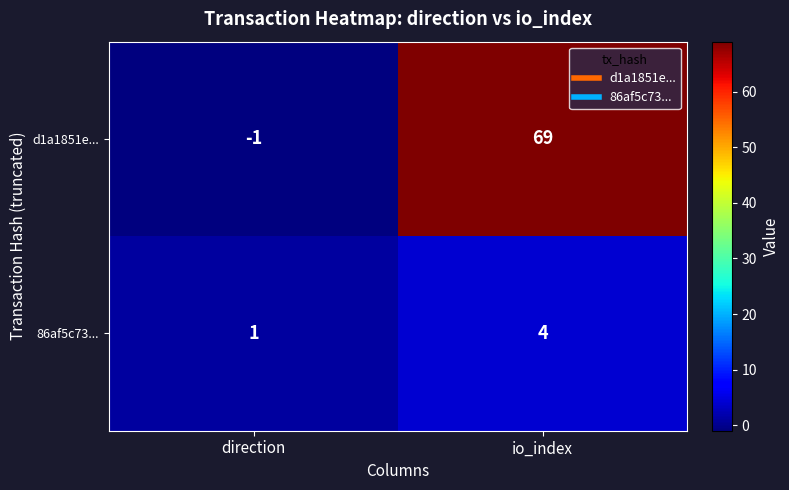

Rank the series by their maximum value, from highest to lowest.

d1a1851e..., 86af5c73...